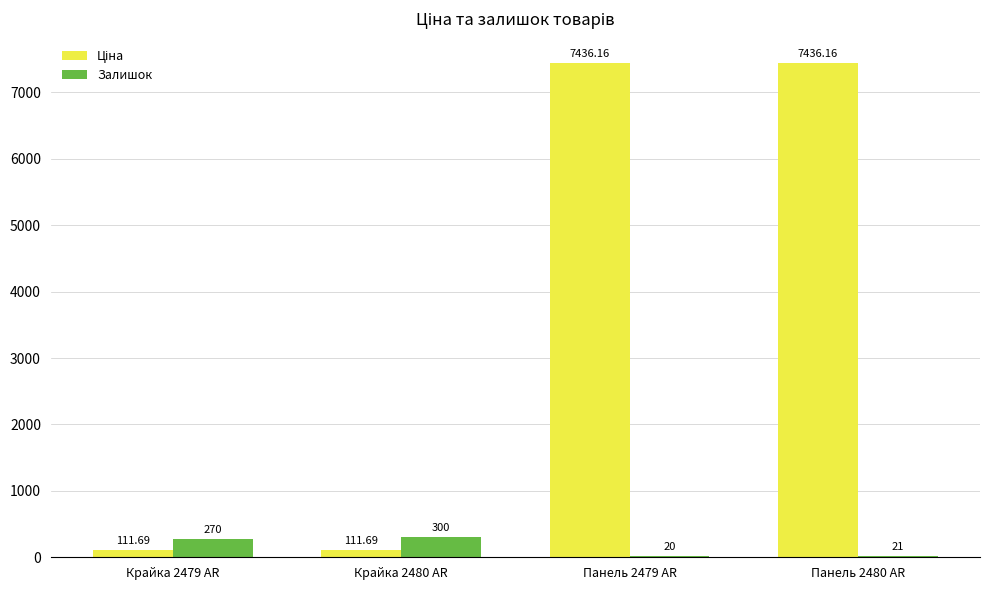

At which category is the sum across all series the highest?

Панель 2480 AR